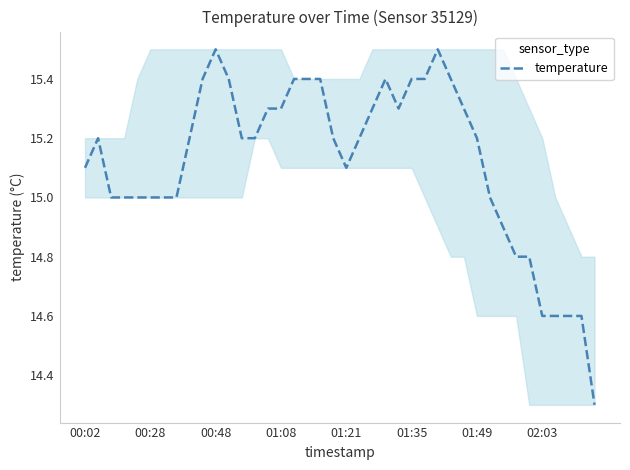

What is the minimum value shown in the chart?

14.3